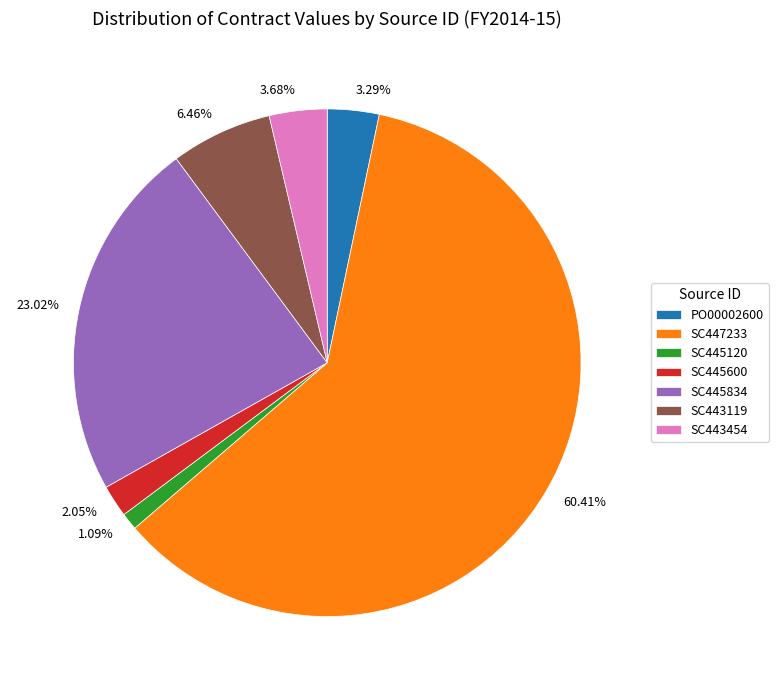

Is there any slice that represents more than half of the pie?

Yes